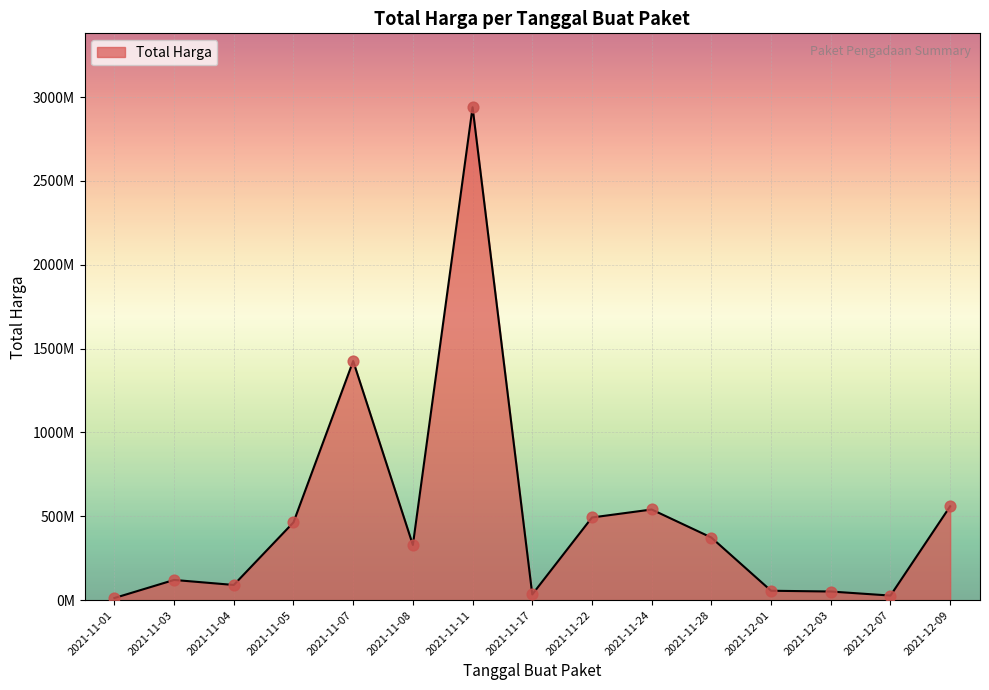

Between 2021-11-03 and 2021-11-11, which is larger?

2021-11-11